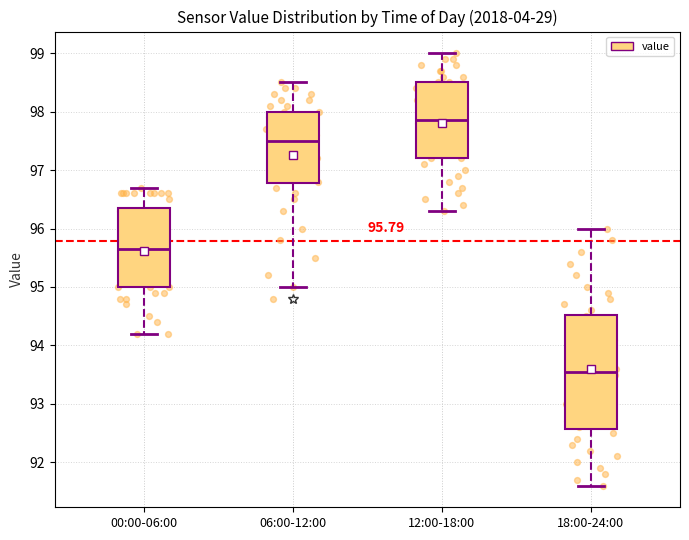

Which box is the tallest, from its lower edge to its upper edge?

18:00-24:00